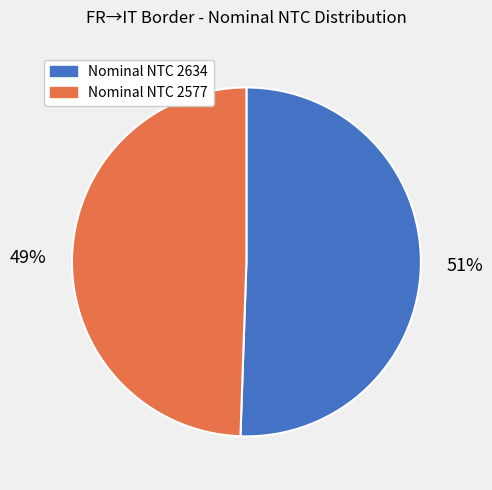

Is there a majority slice in this chart?

Yes